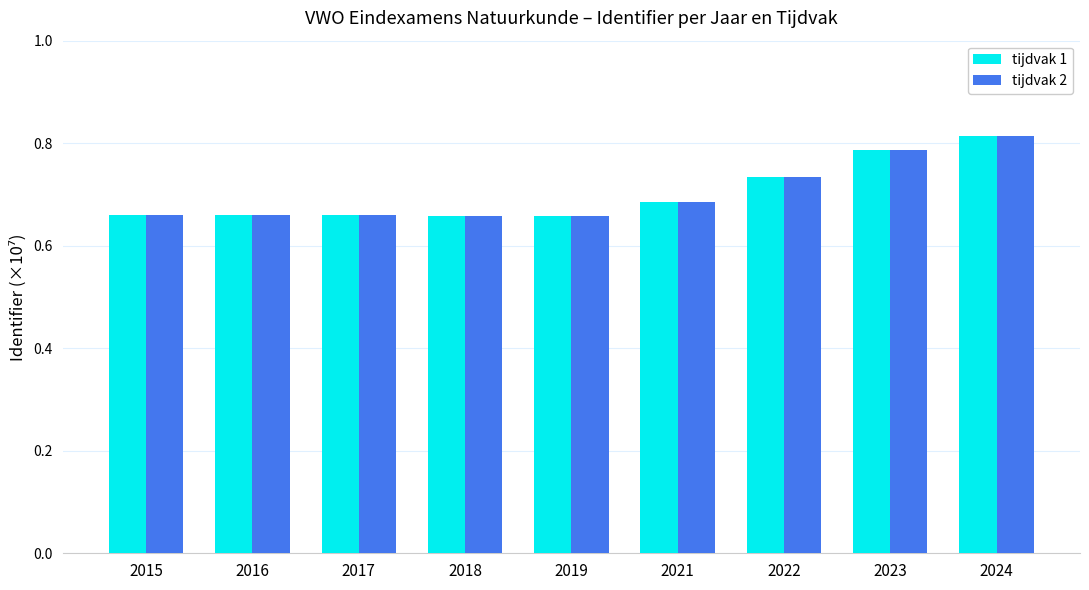

What is the difference between the maximum and minimum values in the tijdvak 1 series?

0.2